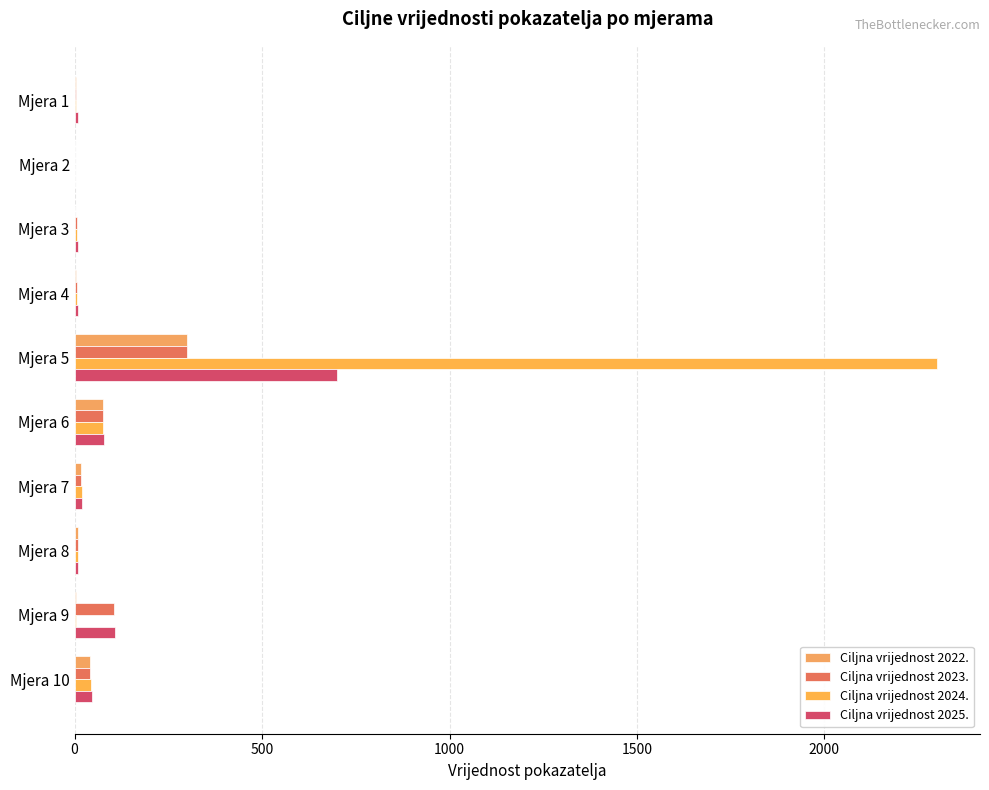

Which series has the largest total across all categories?

Ciljna vrijednost 2024.